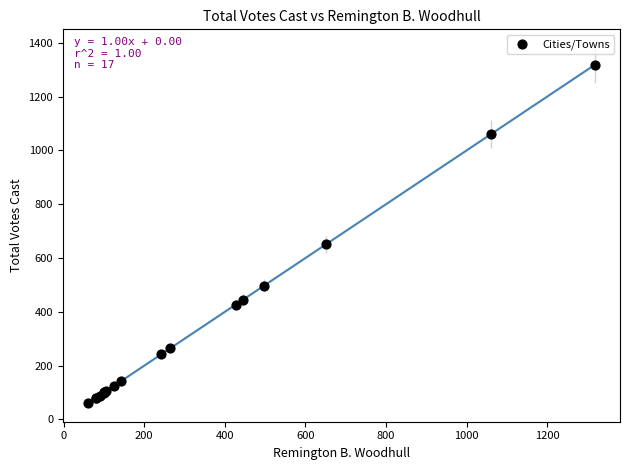

What Y value in the scatter plot is closest to 689?

651